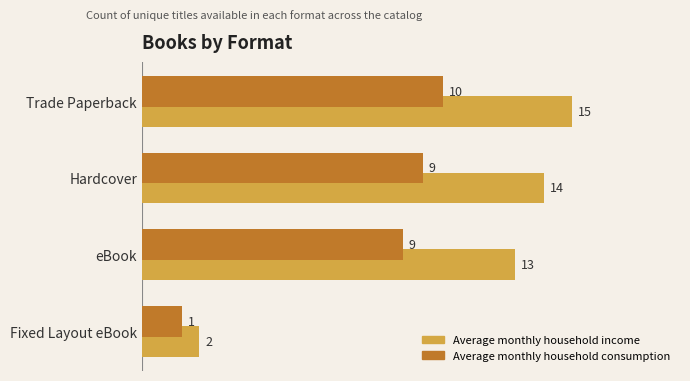

What is the highest value of the Average monthly household income series?

15.0